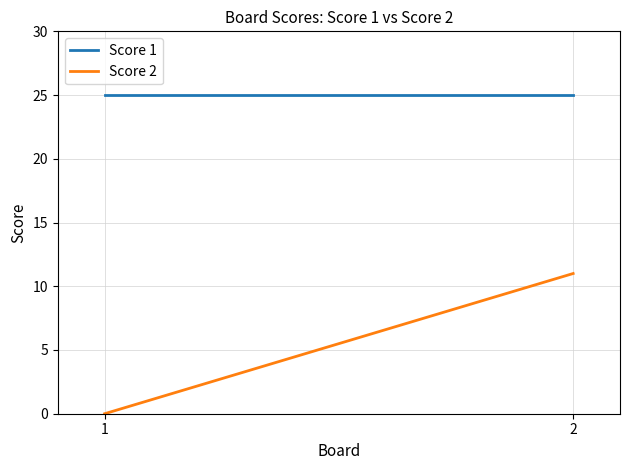

Reading left to right, extract all data points from this chart.

Score 1: 25	25
Score 2: 0	11